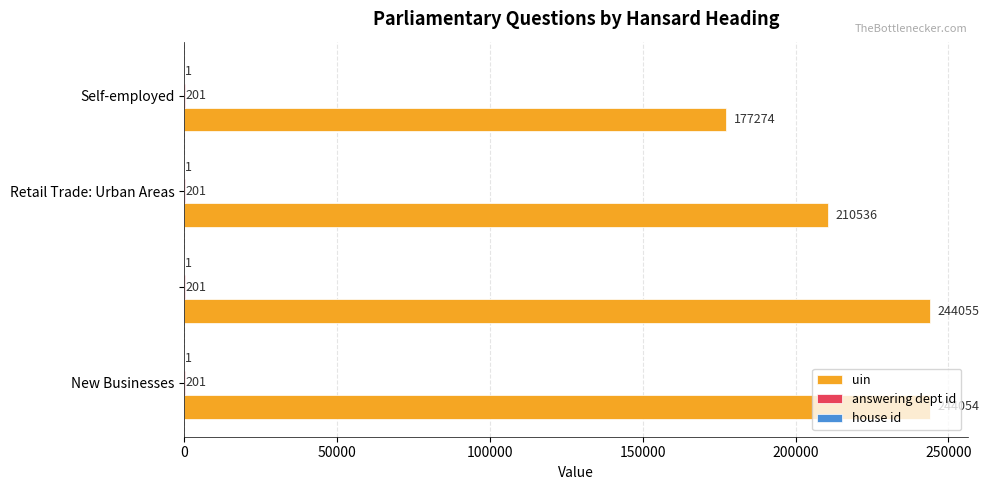

What is the greatest value displayed?

244055